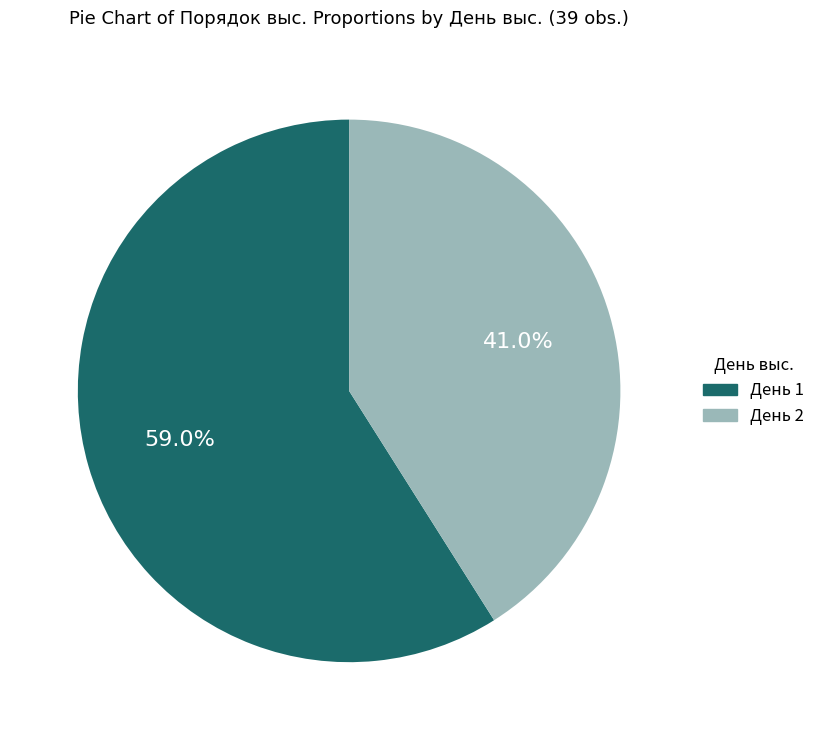

Is there any slice that represents more than half of the pie?

Yes